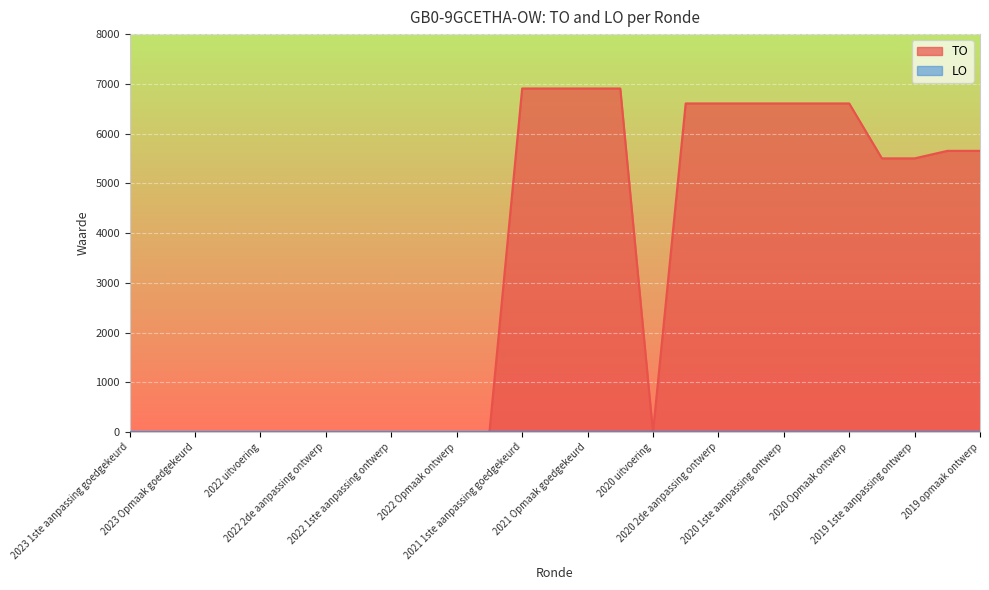

How many data points does each series have?

27